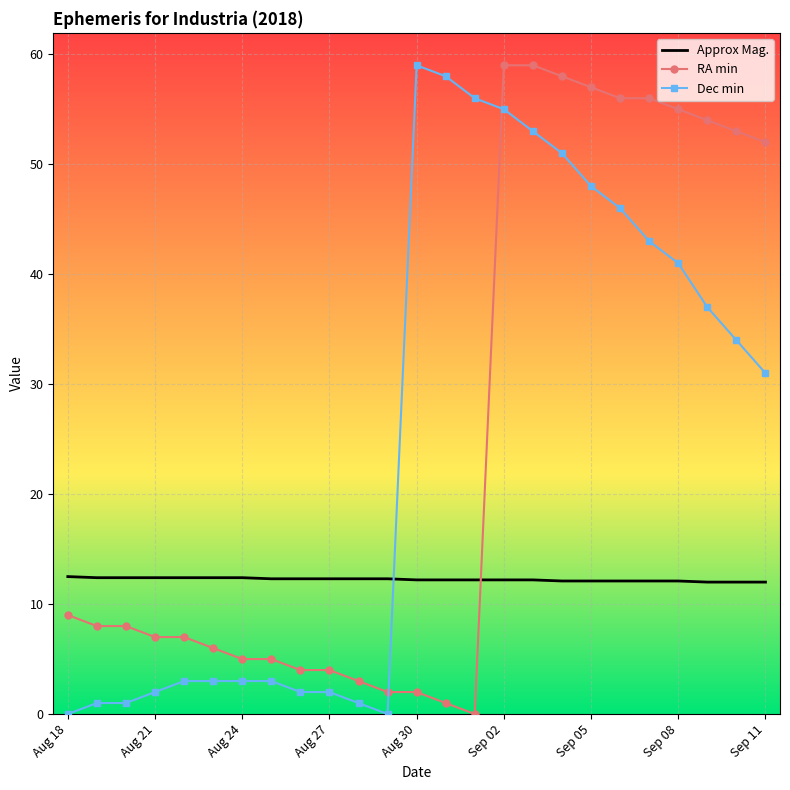

At which label is Dec min closest to 29?

Sep 11